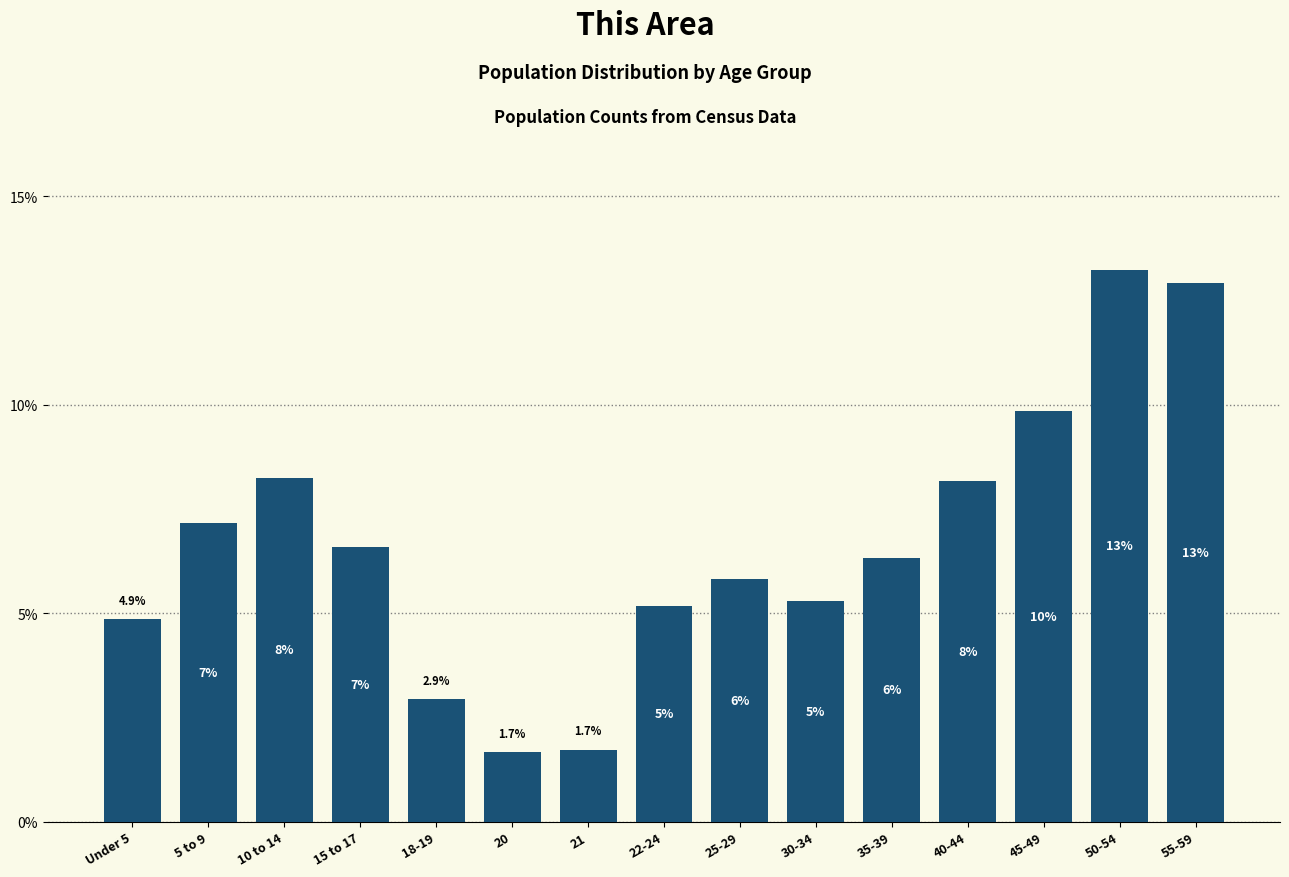

Does the chart contain any negative values?

No